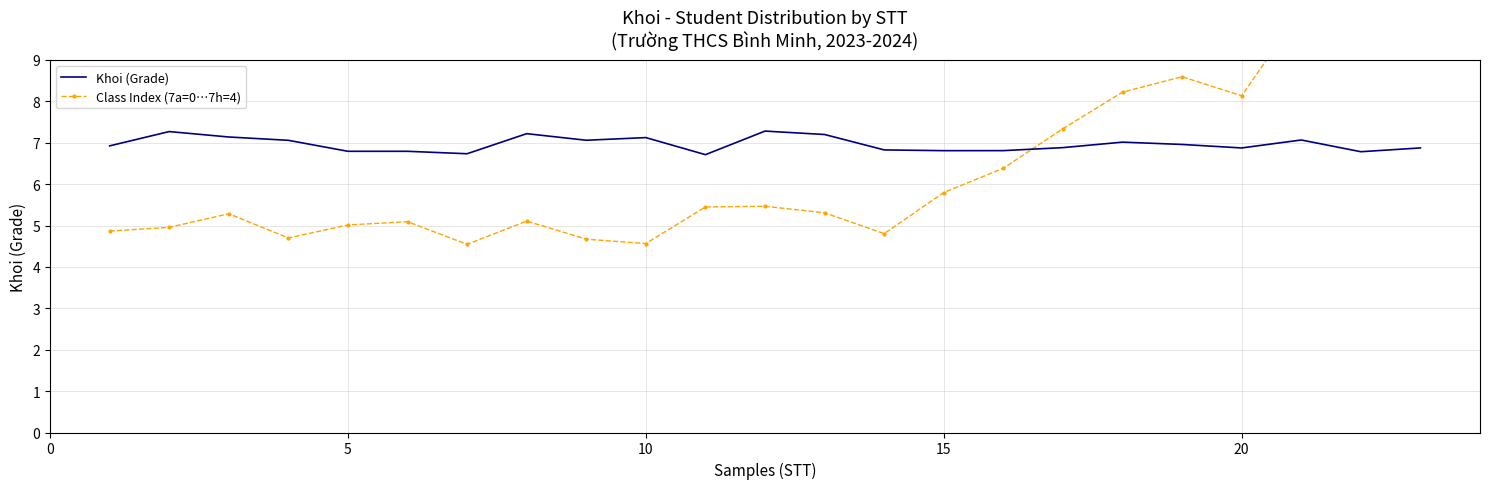

Reading left to right, extract all data points from this chart.

Khoi (Grade): 6.9	7.3	7.1	7.1	6.8	6.8	6.7	7.2	7.1	7.1	6.7	7.3	7.2	6.8	6.8	6.8	6.9	7.0	7.0	6.9	7.1	6.8	6.9
Class Index (7a=0…7h=4): 4.9	5.0	5.3	4.7	5.0	5.1	4.5	5.1	4.7	4.6	5.4	5.5	5.3	4.8	5.8	6.4	7.3	8.2	8.6	8.1	10.2	9.6	10.0